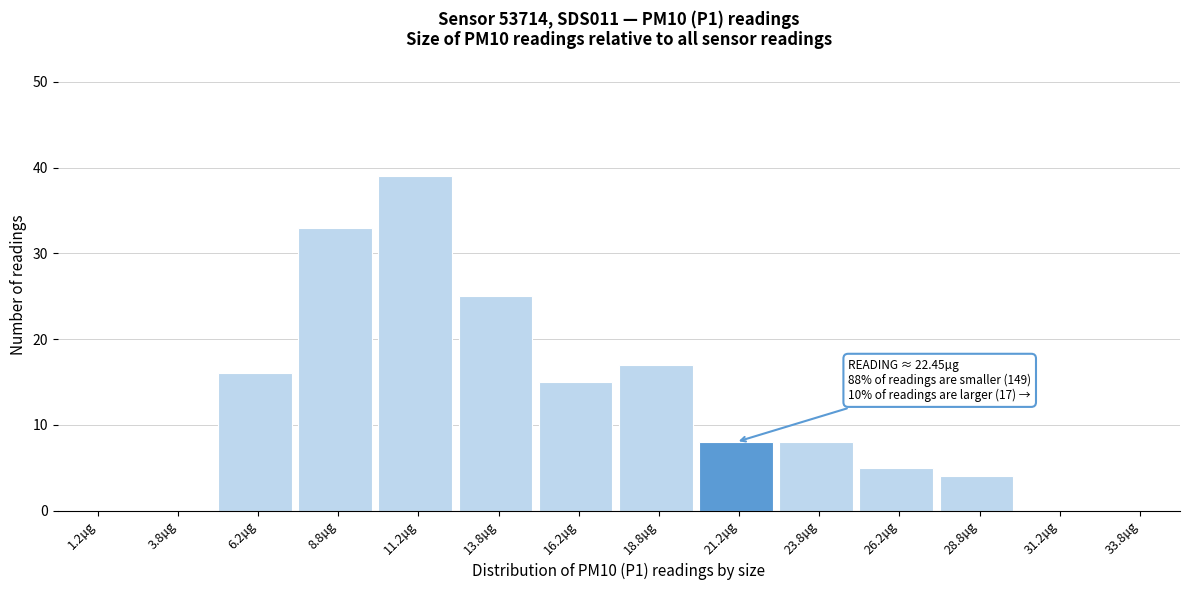

Which range on the x-axis has the tallest bar?

10.0 to 12.5